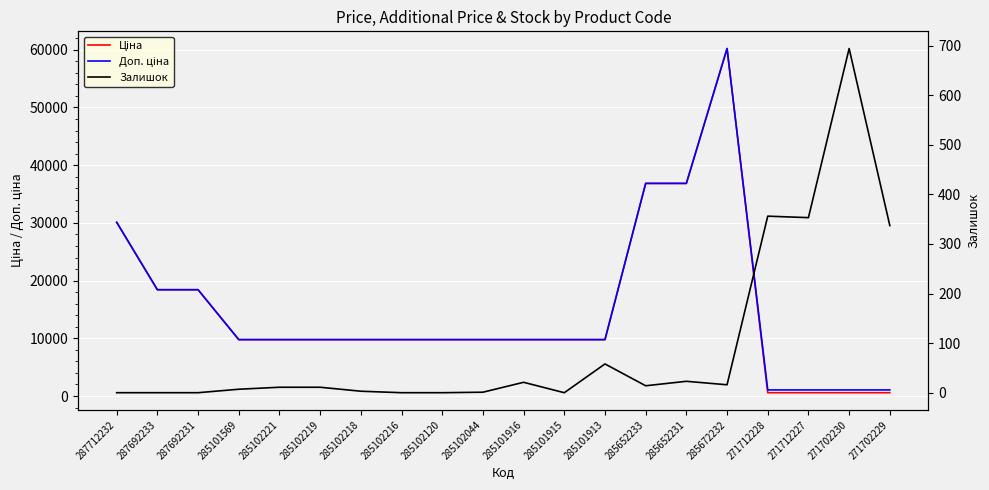

How many values in the Залишок series exceed 11?

9